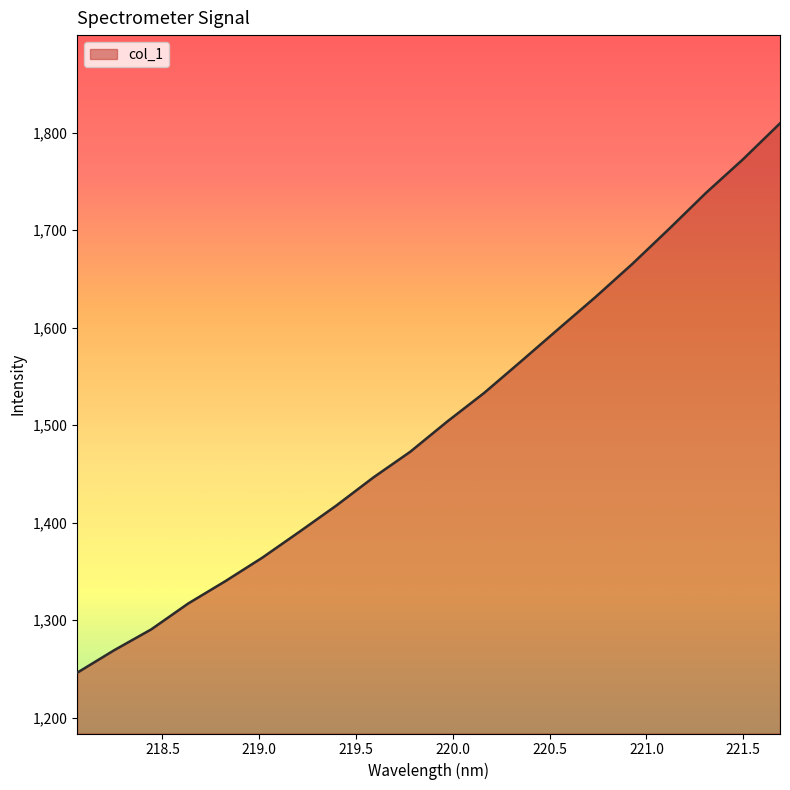

What is the difference between the second highest and minimum values?

526.5